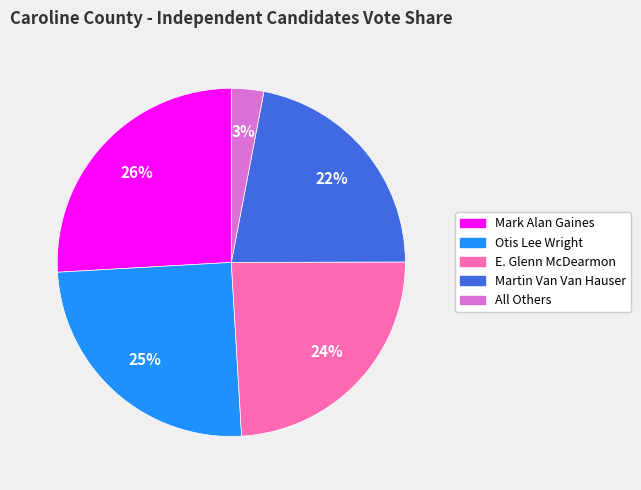

Is it true that E. Glenn McDearmon is 35% of the pie?

False